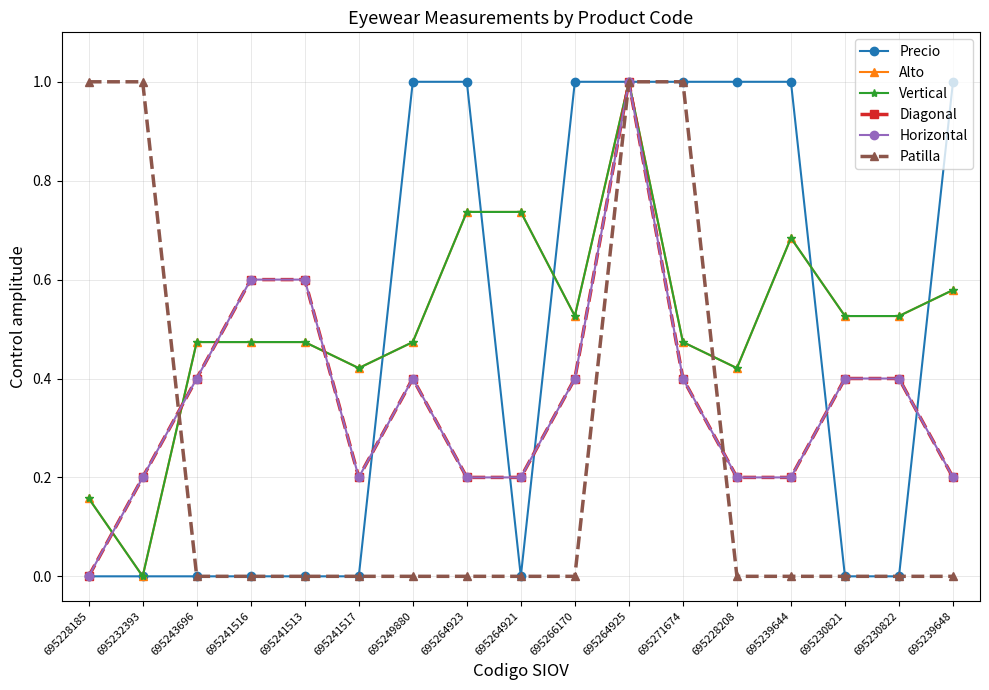

Does the chart have visible grid lines?

Yes